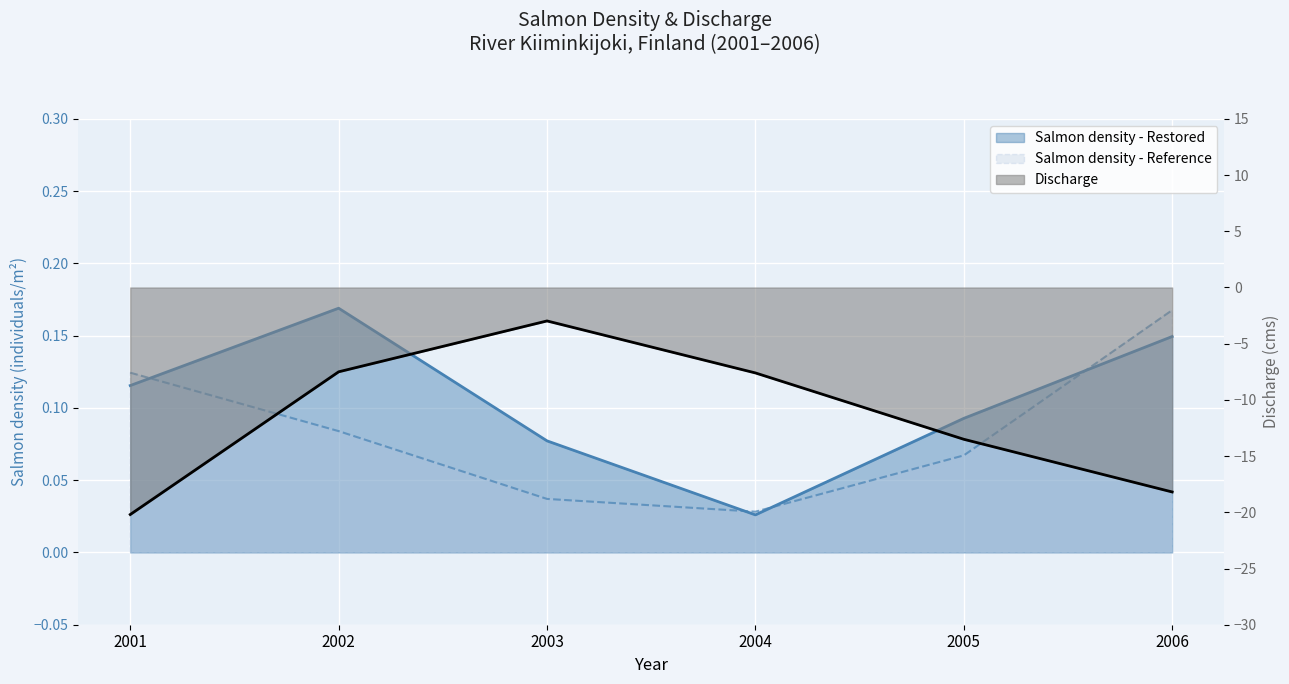

What is the value of the Discharge point at the 4th from the left?

-7.6